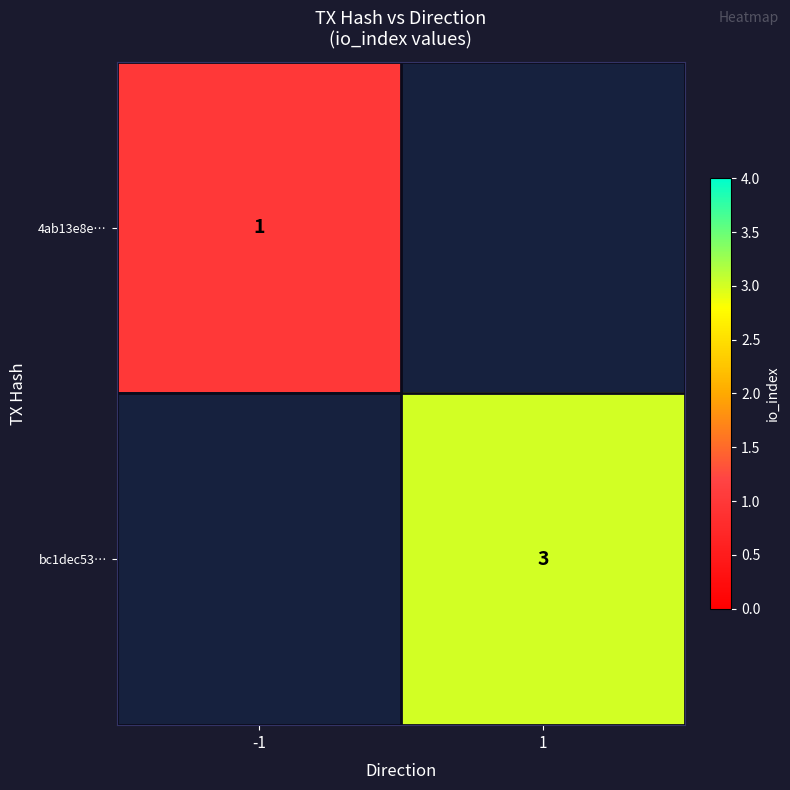

Which series has the largest range (max minus min)?

4ab13e8e…